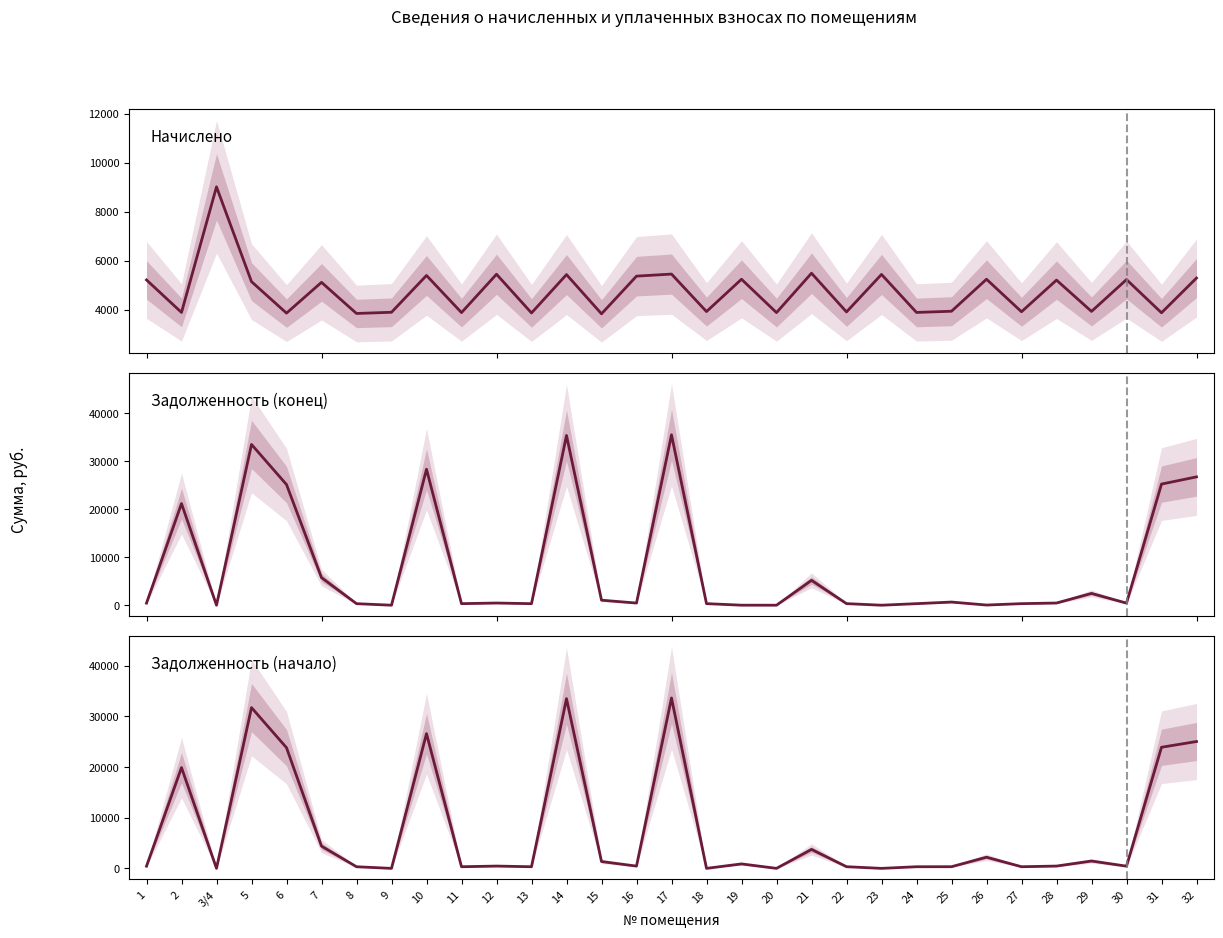

Which series has the largest range (max minus min)?

Задолженность (конец)